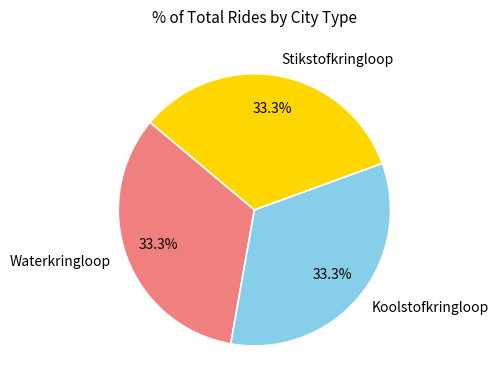

How many segments does this pie chart have?

3